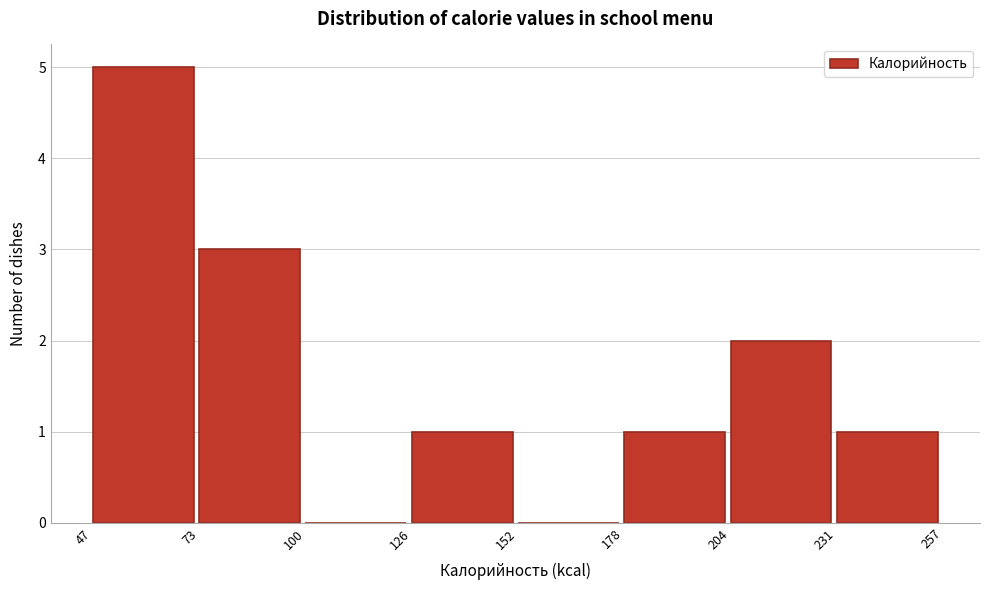

What is the height of the bar covering 204 to 231 on the x-axis? The values are not printed on the chart, so give them approximately, as read against the axis.

2